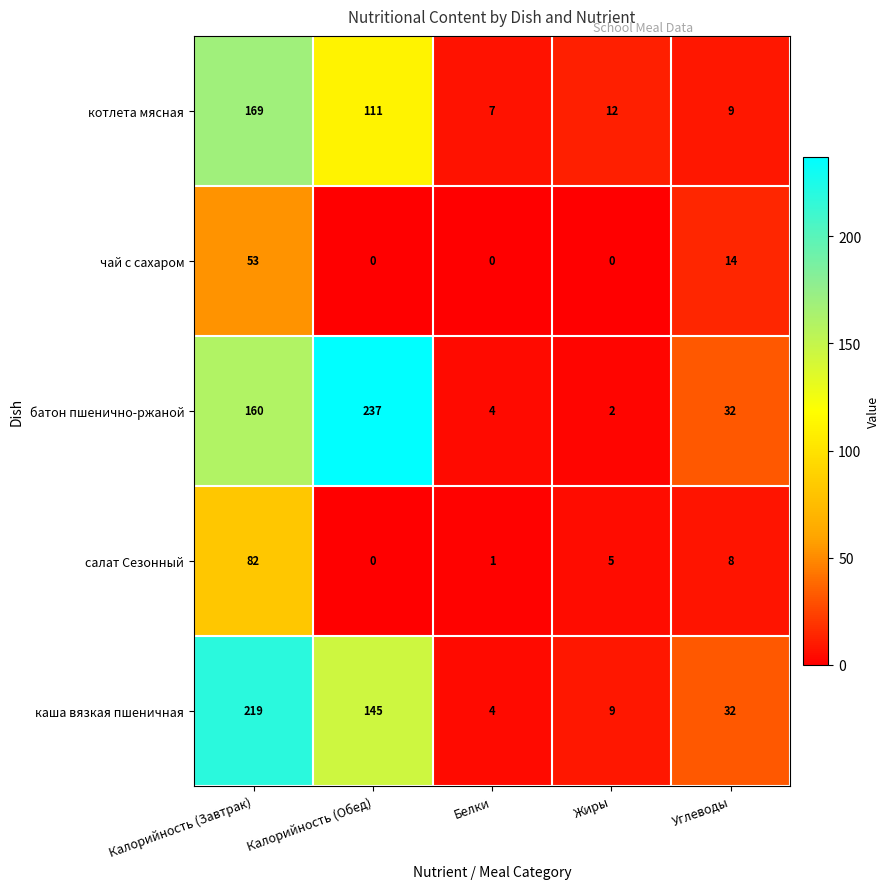

True or false: чай с сахаром has a value of 14 at Углеводы.

True